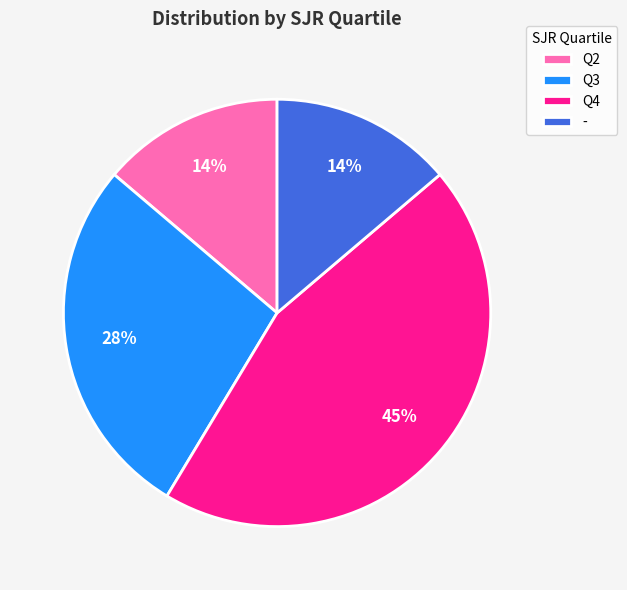

To the nearest percent, what is the difference between the largest and smallest slice percentages?

31%